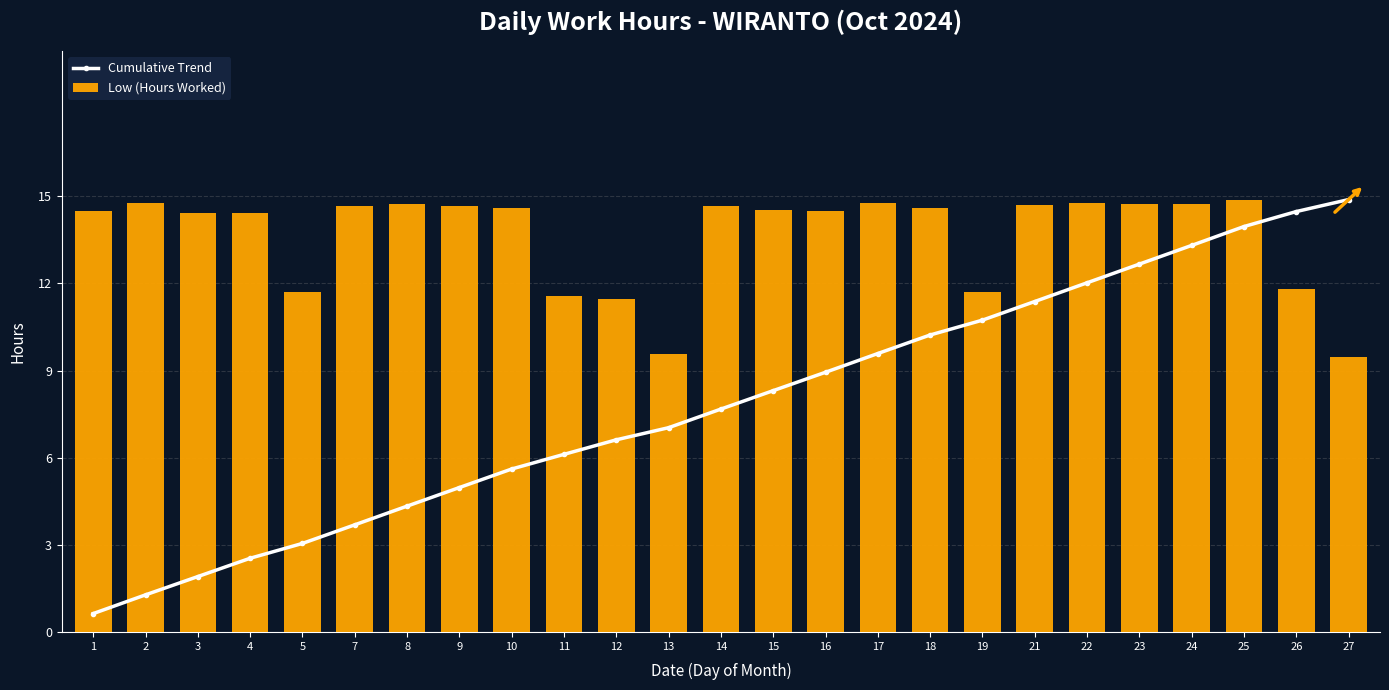

What is the difference between the highest and lowest values at 13?

2.5